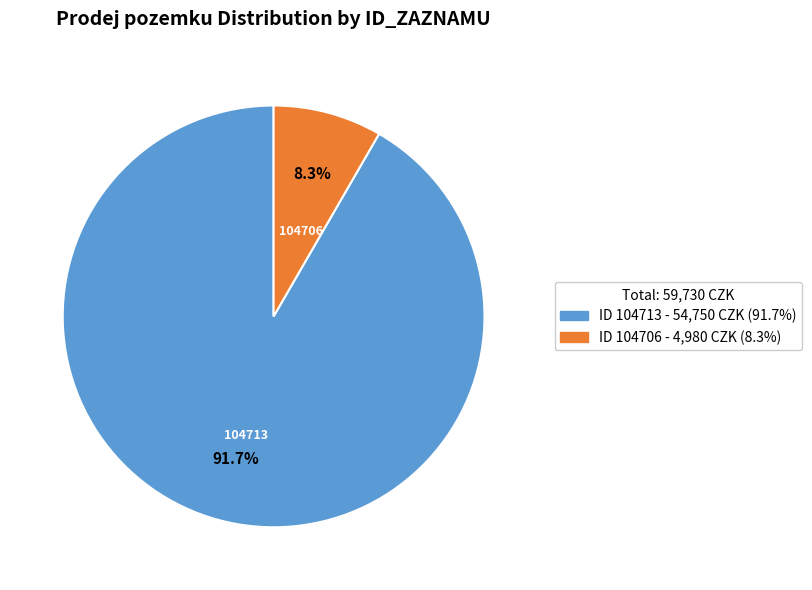

Is there any slice that represents more than half of the pie?

Yes